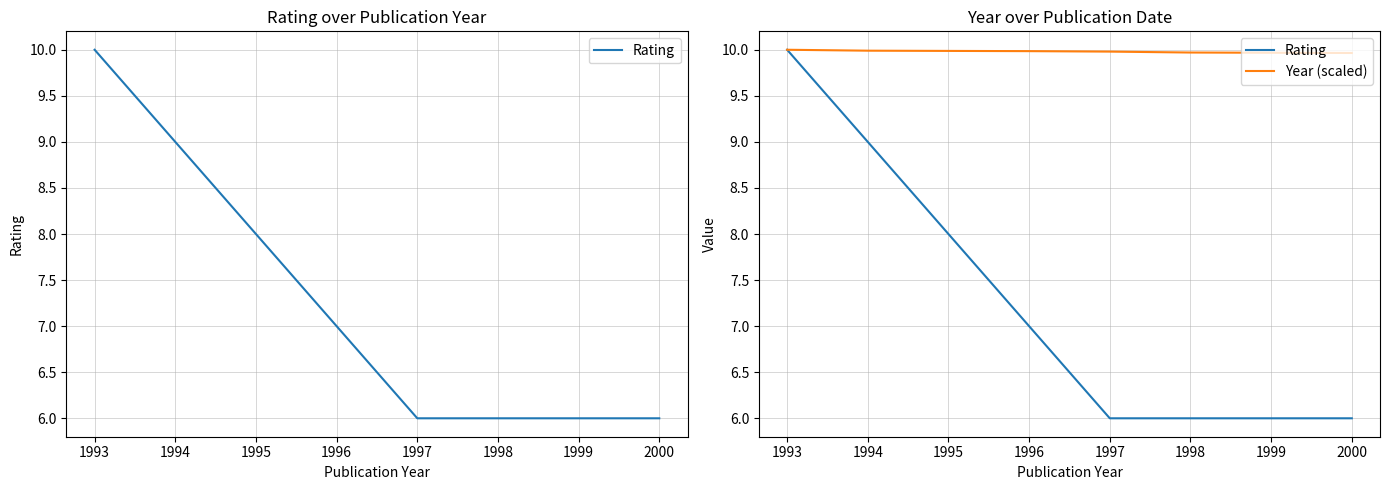

Rank the series at 1994 from highest to lowest value.

Year (scaled), Rating